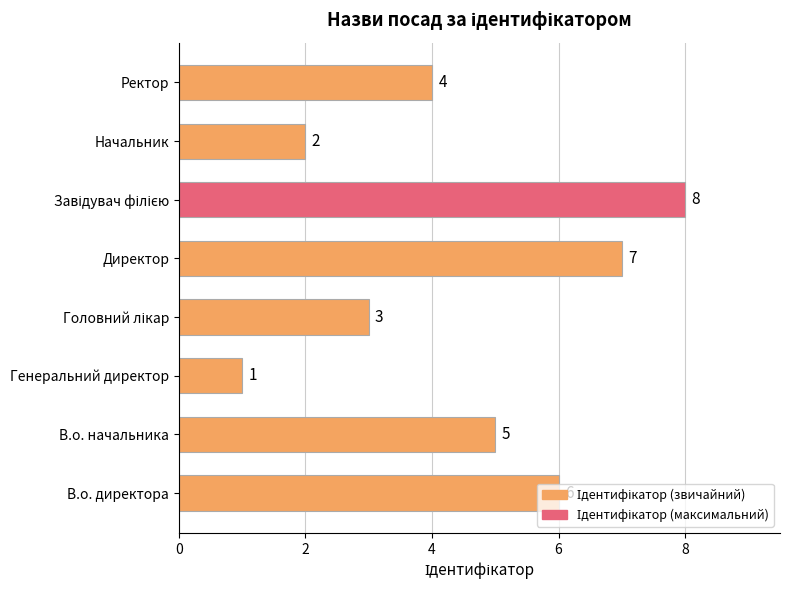

At which label is the value closest to 4?

Ректор